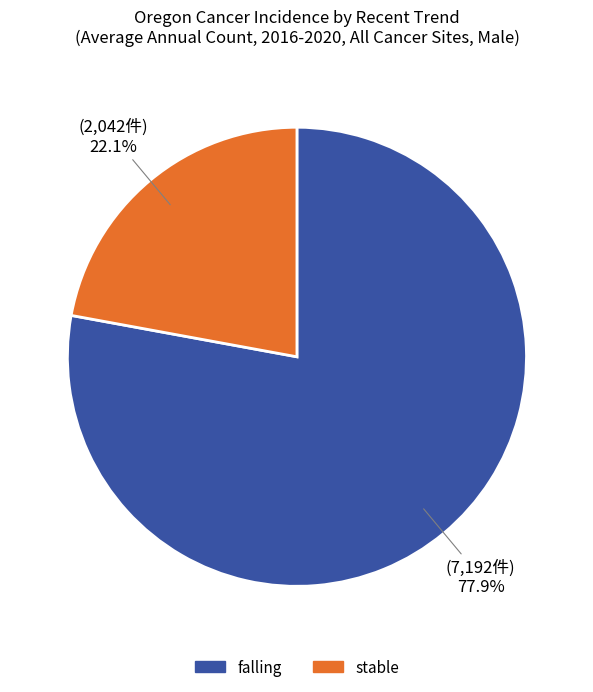

Is there any slice that represents more than half of the pie?

Yes